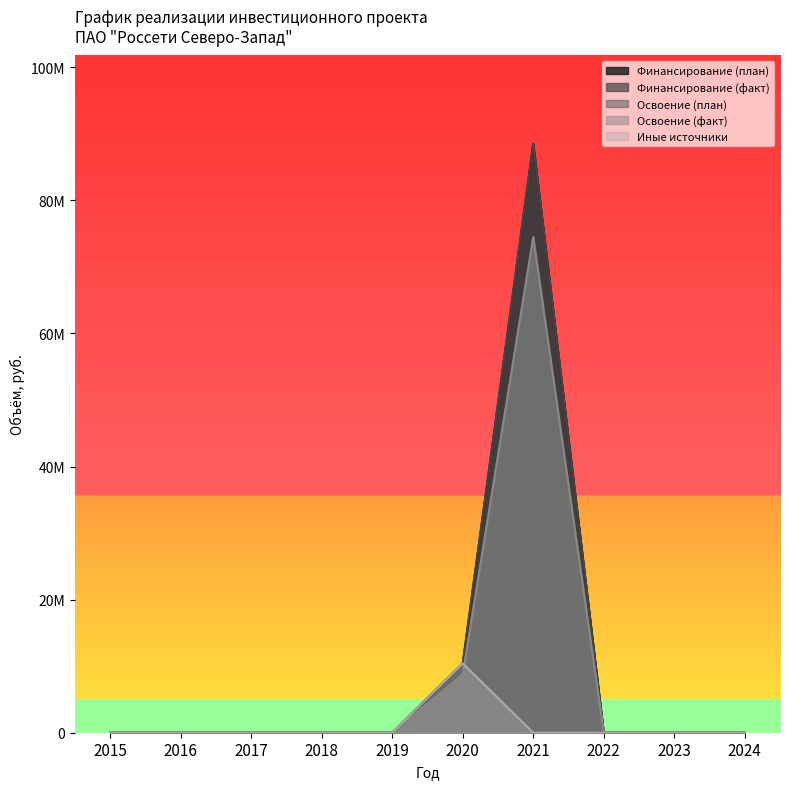

Rank the series at 2020 from highest to lowest value.

Финансирование (план), Финансирование (факт), Иные источники, Освоение (план), Освоение (факт)